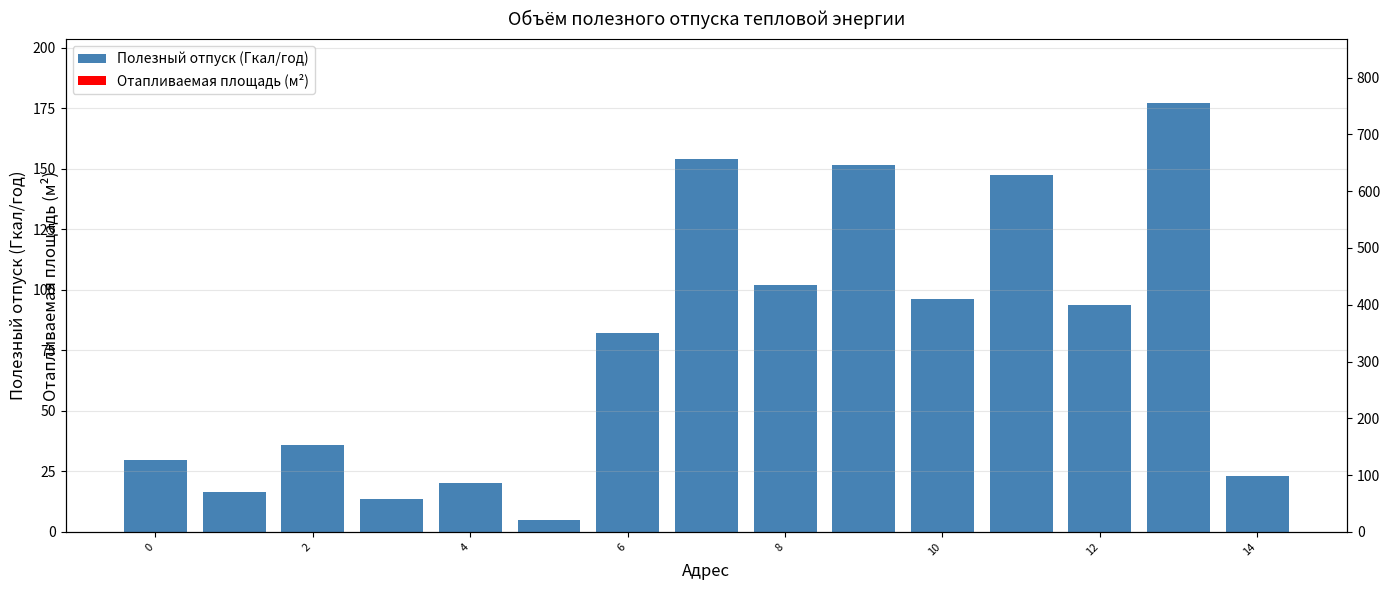

Where is Полезный отпуск (Гкал/год) nearest to the value 90?

12